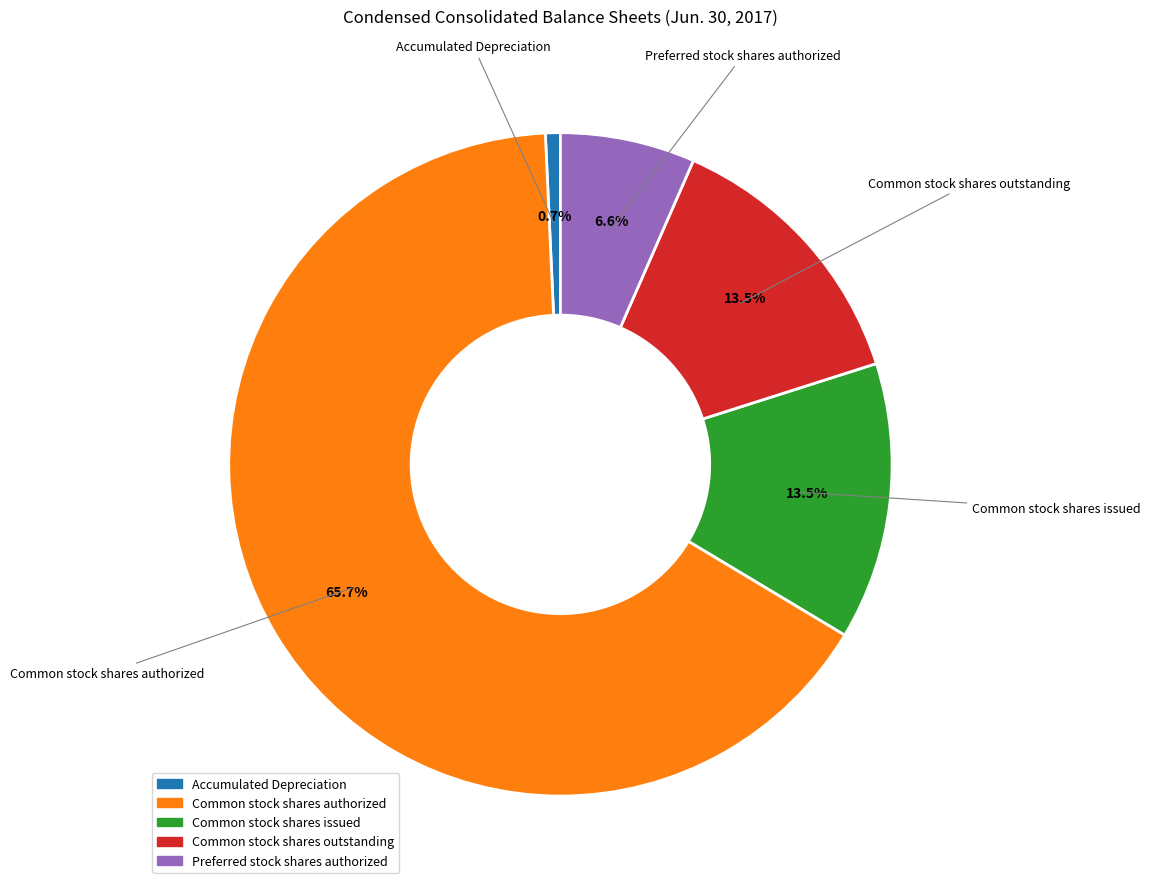

Is it true that Preferred stock shares authorized is 7% of the pie?

True